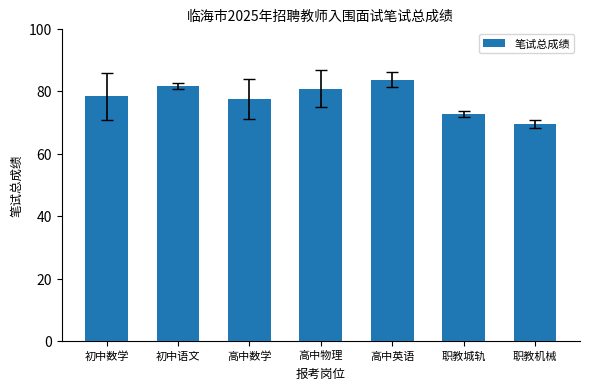

What is the change in value from 初中数学 to 初中语文?

+3.4